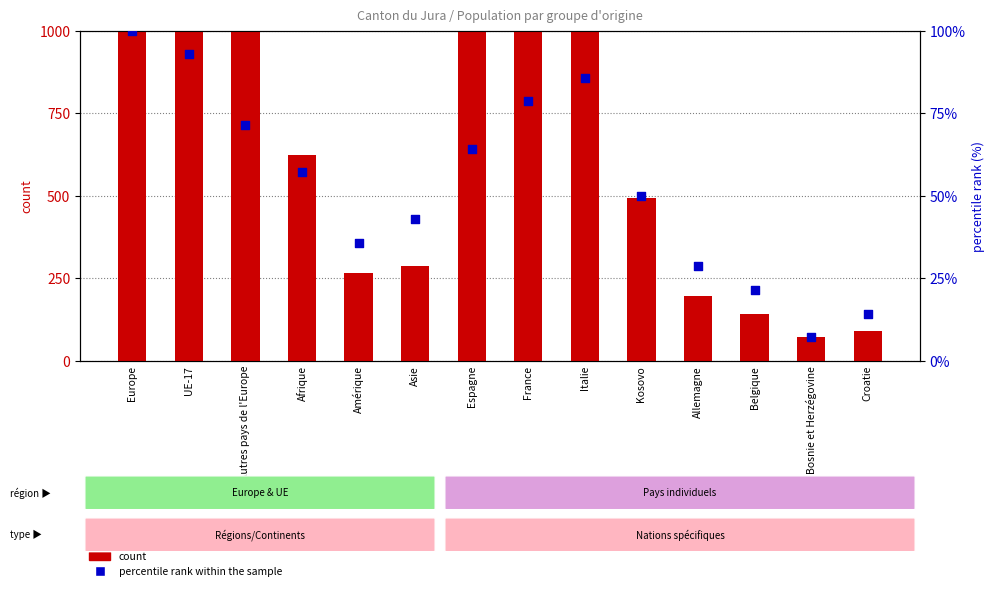

What are all the series names shown in the legend?

count, percentile rank within the sample